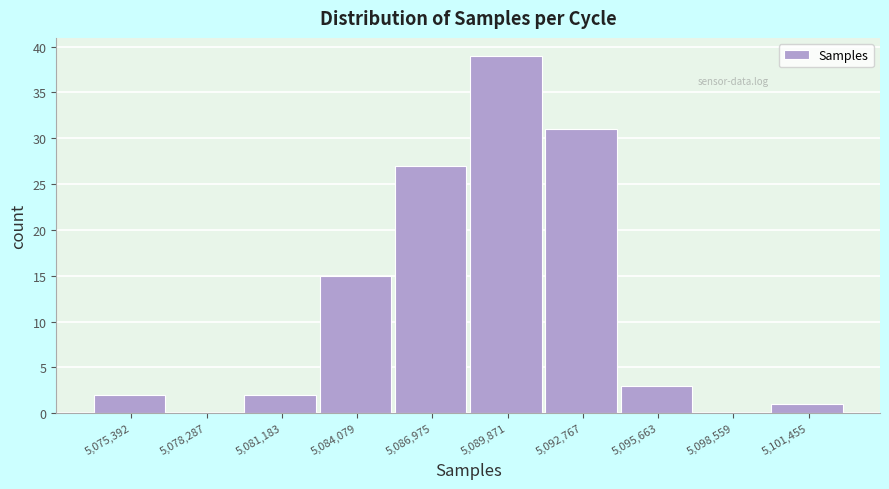

Reading left to right, list all the values displayed in this chart.

5,075,392=2	5,078,287=0	5,081,183=2	5,084,079=15	5,086,975=27	5,089,871=39	5,092,767=31	5,095,663=3	5,098,559=0	5,101,455=1